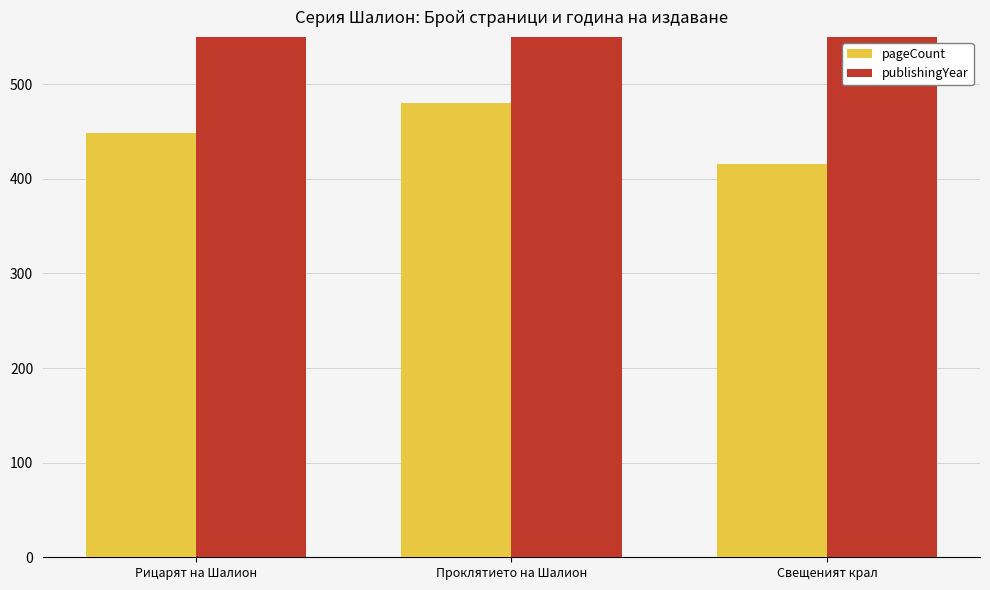

Where is publishingYear nearest to the value 2004?

Рицарят на Шалион